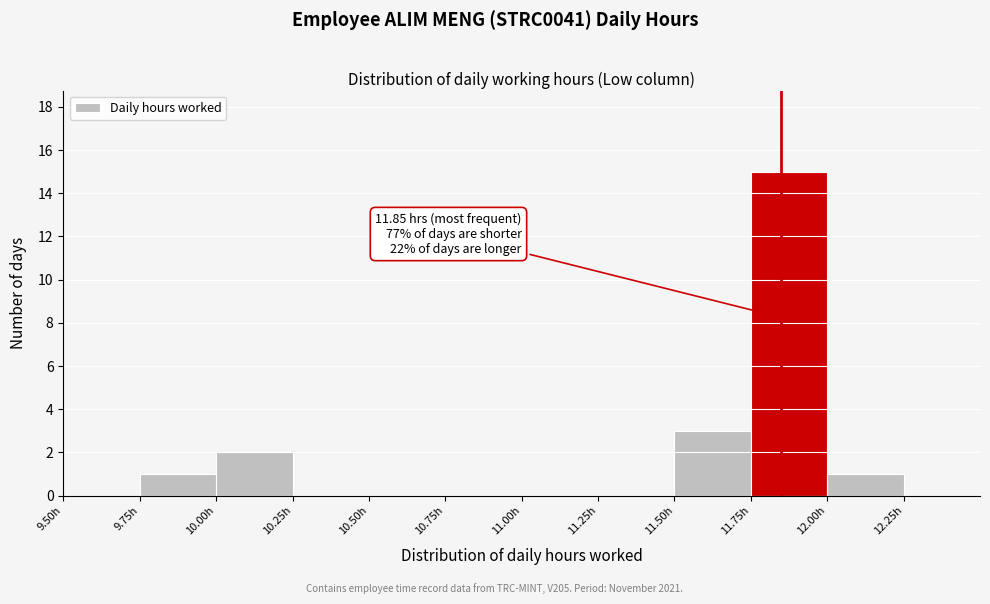

Which range on the x-axis has the tallest bar?

11.75 to 12.00